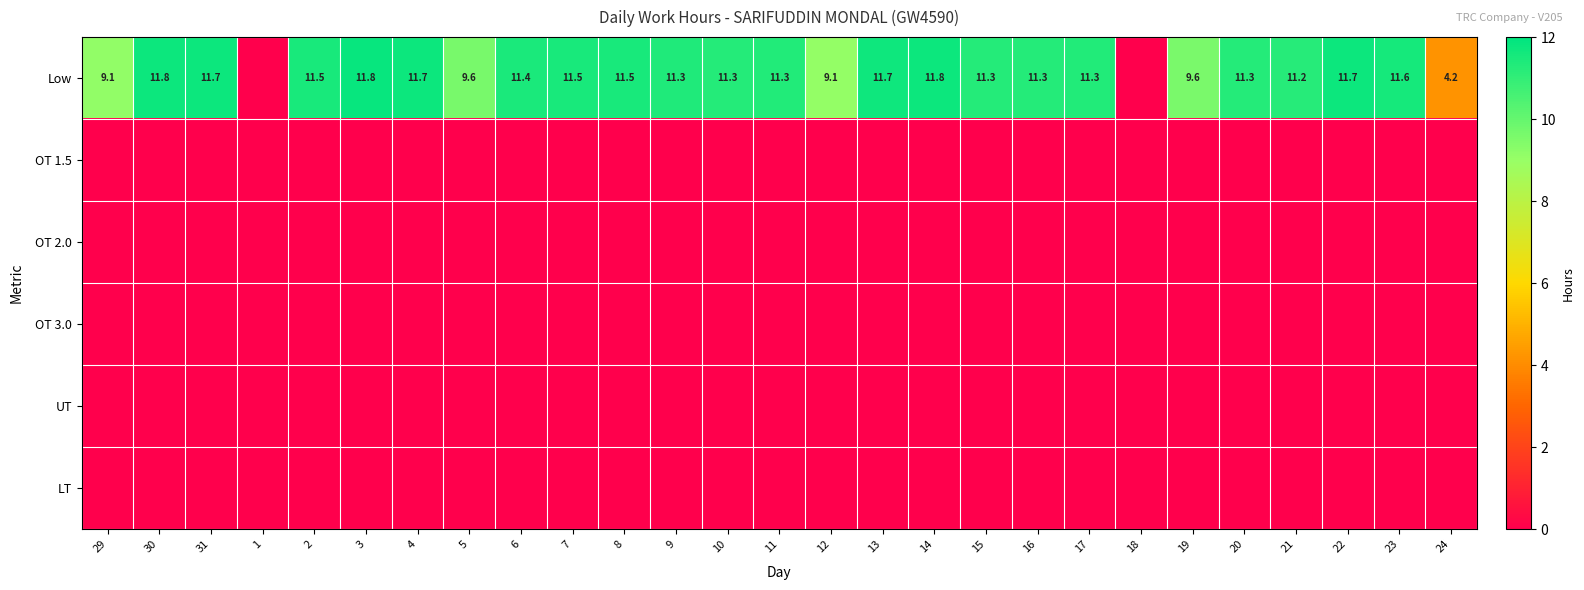

List the labels in order of OT 2.0 value, smallest first.

29, 30, 31, 1, 2, 3, 4, 5, 6, 7, 8, 9, 10, 11, 12, 13, 14, 15, 16, 17, 18, 19, 20, 21, 22, 23, 24